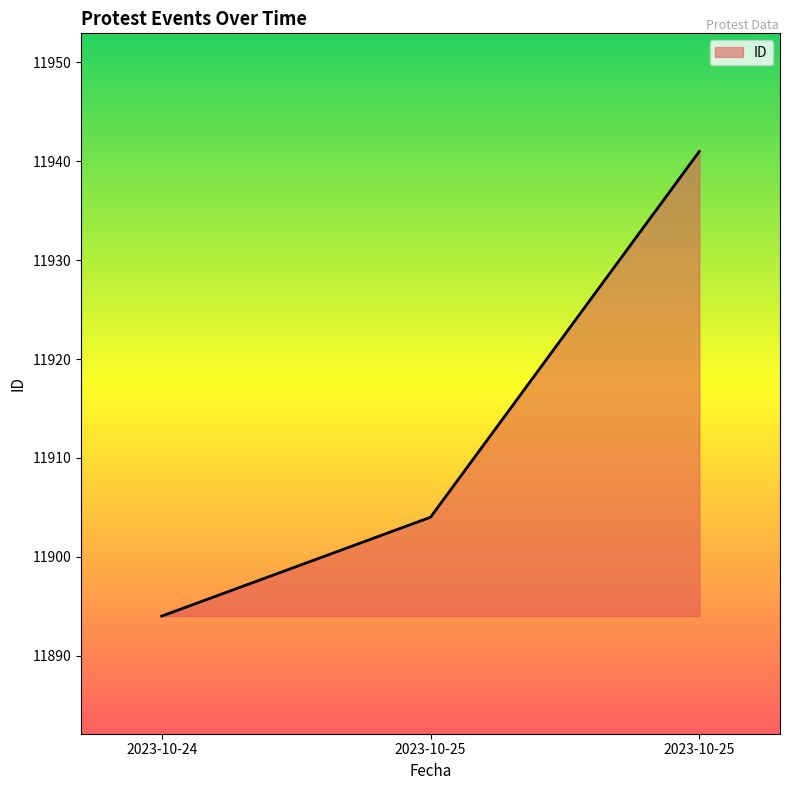

Rank the categories by value from lowest to highest.

2023-10-24, 2023-10-25, 2023-10-25